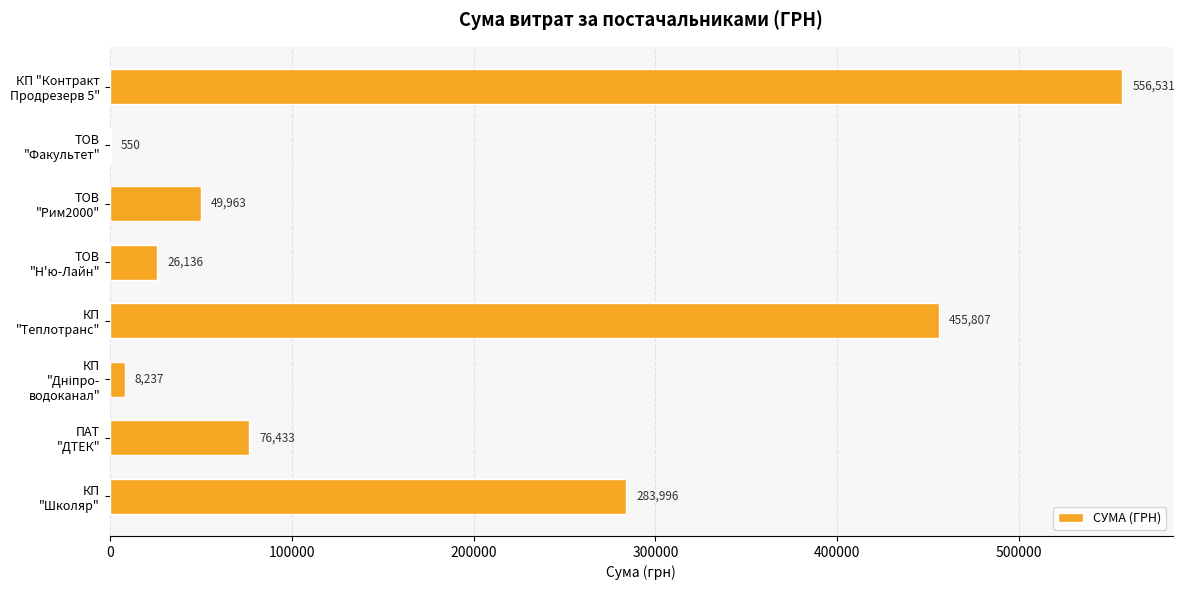

What is the greatest value displayed?

556531.0